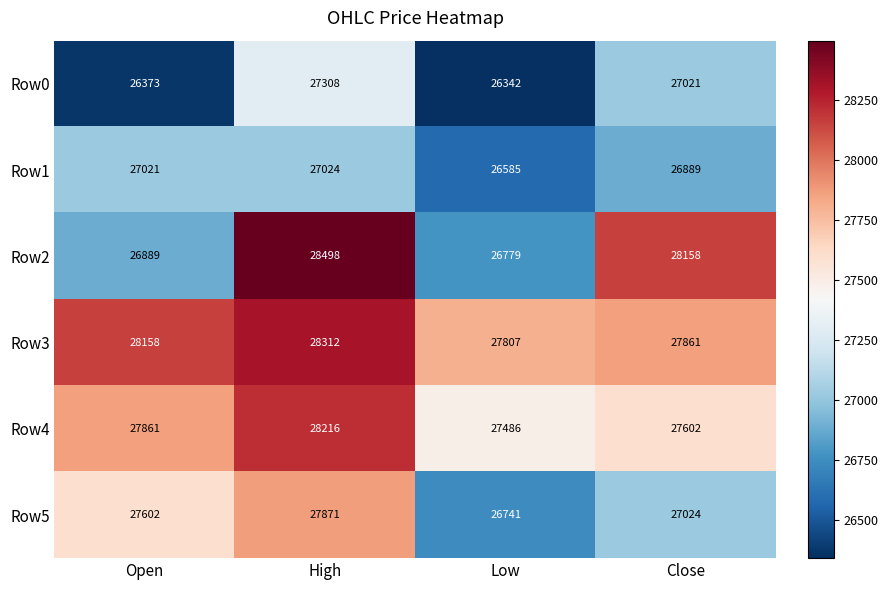

Reading left to right, list all the values displayed in this chart.

Row0: 26373	27308	26342	27021
Row1: 27021	27024	26585	26889
Row2: 26889	28498	26779	28158
Row3: 28158	28312	27807	27861
Row4: 27861	28216	27486	27602
Row5: 27602	27871	26741	27024